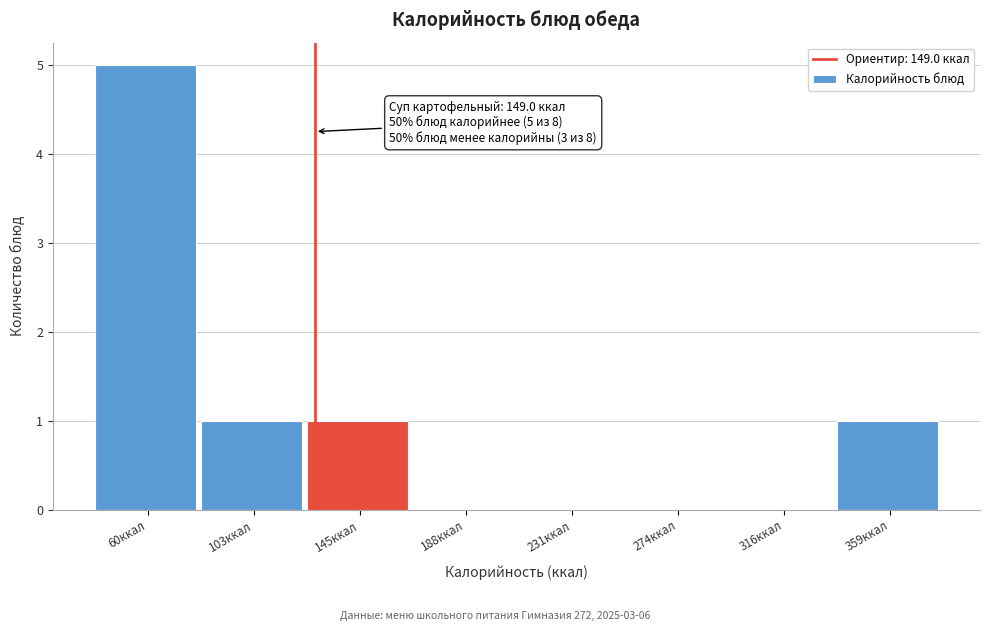

Reading right to left, extract all data points from this chart.

359ккал=1	316ккал=0	274ккал=0	231ккал=0	188ккал=0	145ккал=1	103ккал=1	60ккал=5